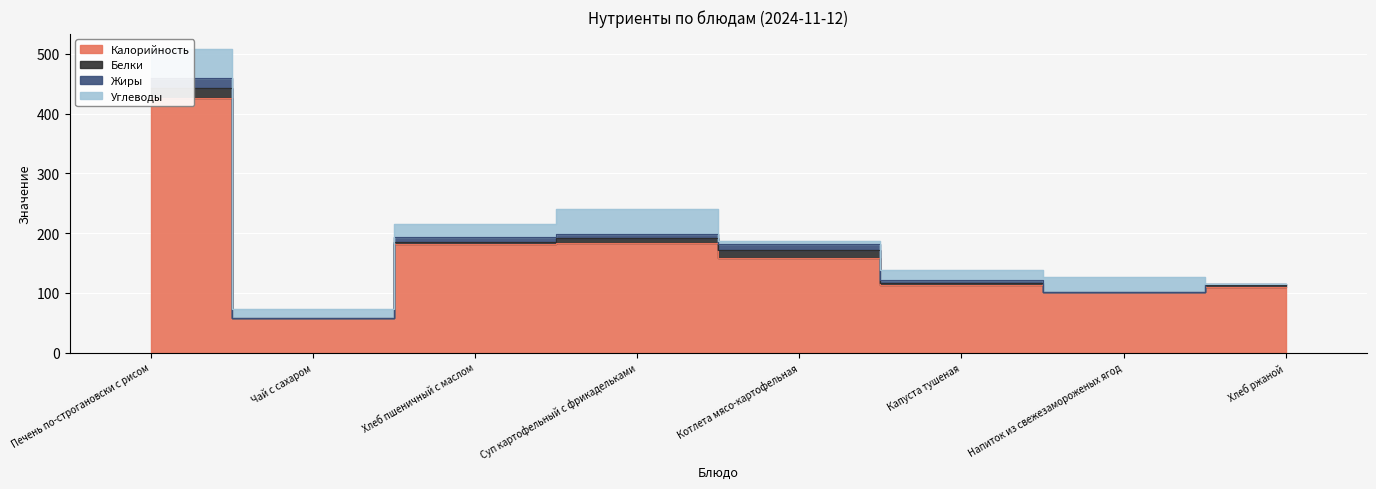

Which series has the largest total across all categories?

Калорийность